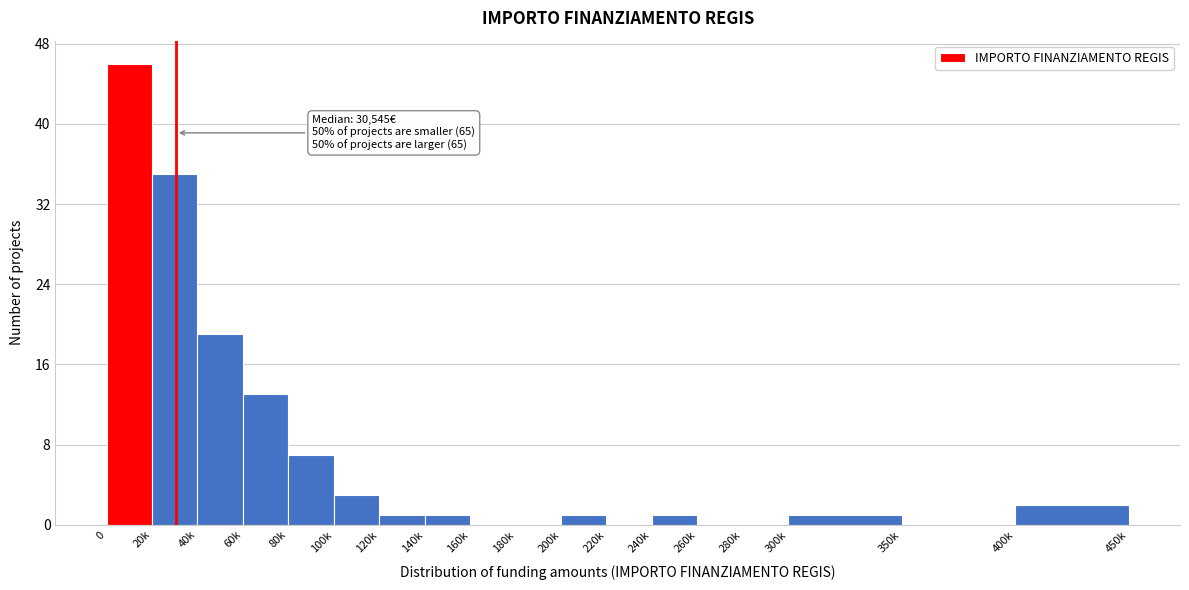

Reading right to left, transcribe all the data shown in this chart.

400k=2	350k=0	300k=1	280k=0	260k=0	240k=1	220k=0	200k=1	180k=0	160k=0	140k=1	120k=1	100k=3	80k=7	60k=13	40k=19	20k=35	0=46